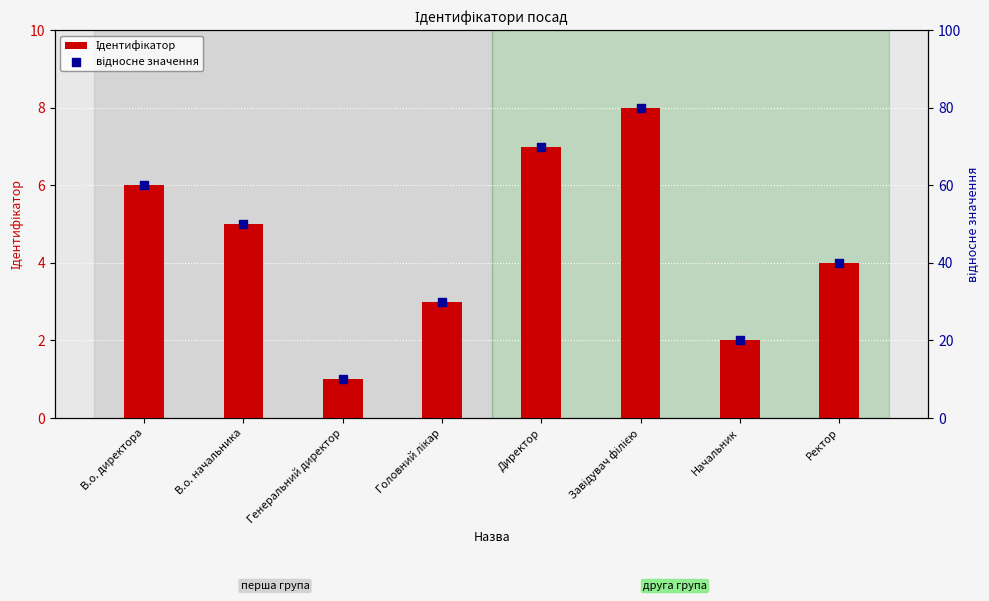

Which series has the largest total across all categories?

відносне значення